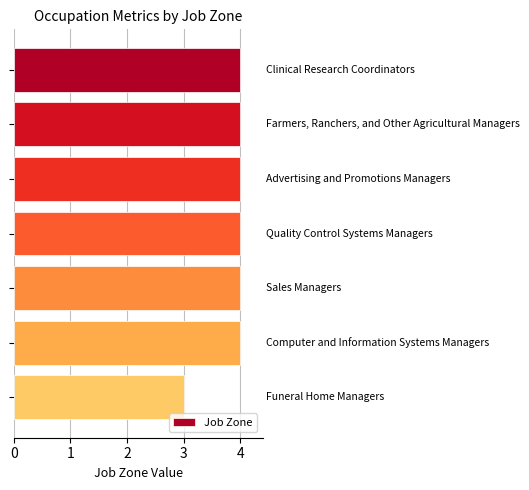

What is the maximum value shown in the chart?

4